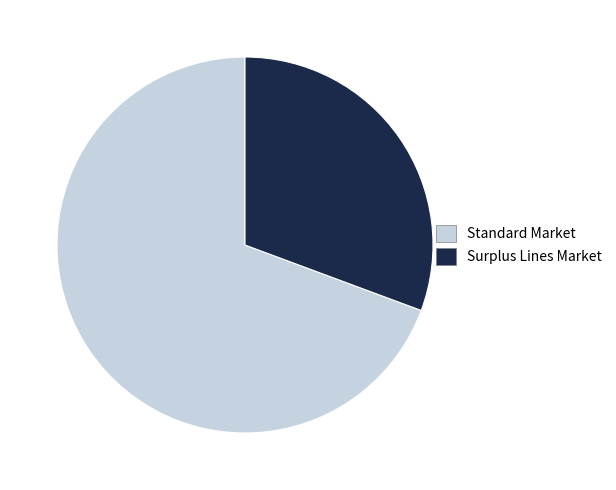

Rank the categories by value from lowest to highest.

Surplus Lines Market, Standard Market